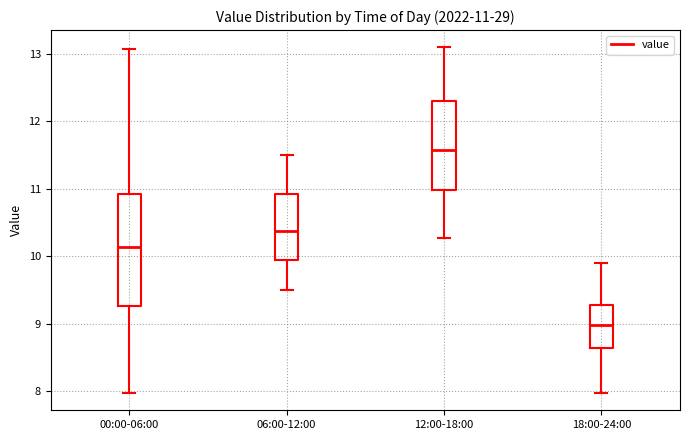

Which box is the tallest, from its lower edge to its upper edge?

00:00-06:00